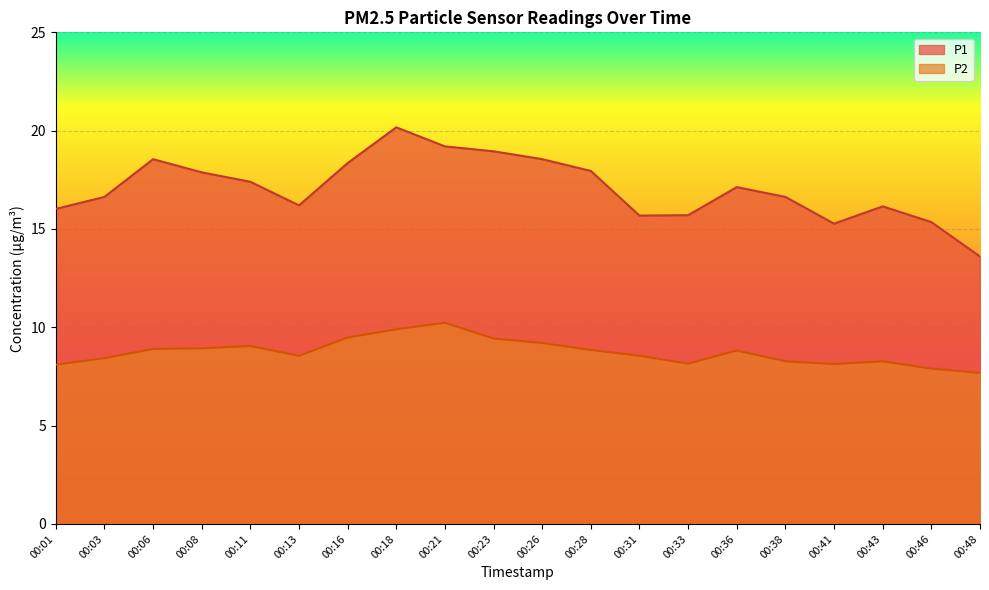

How many interior local peaks does the P1 series have?

4